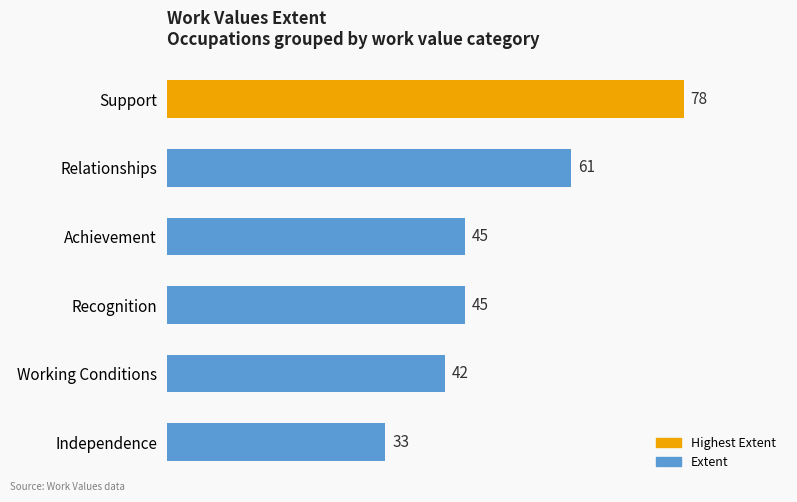

What is the difference between the second highest and second lowest values?

19